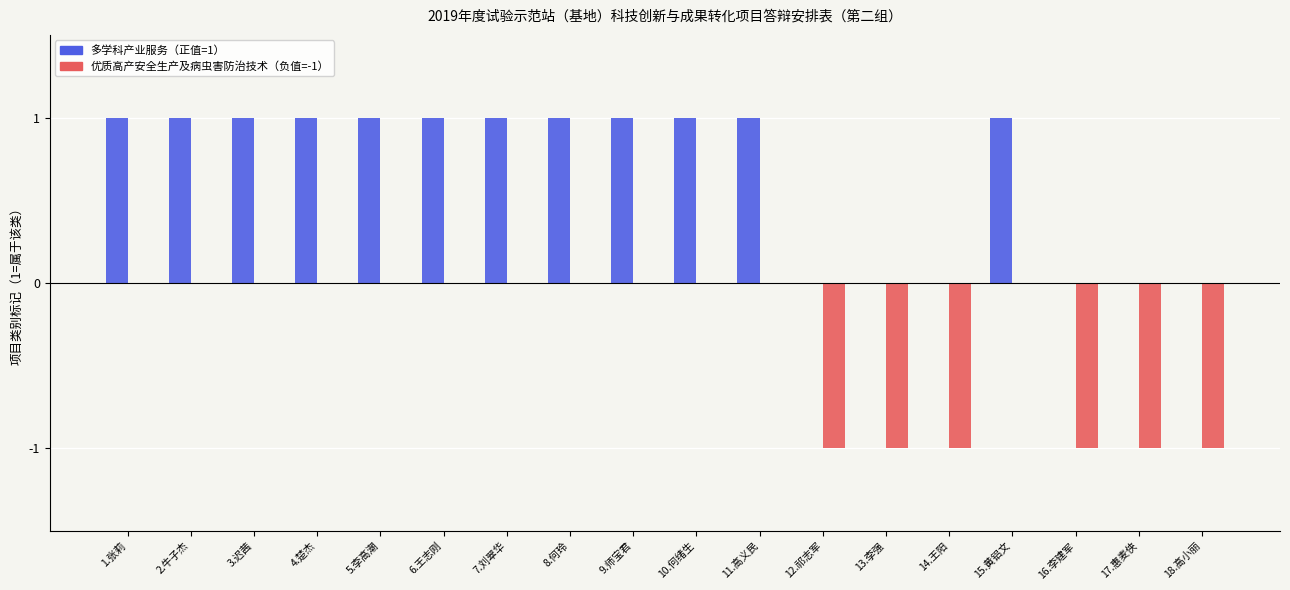

Count the number of categories in the chart.

18